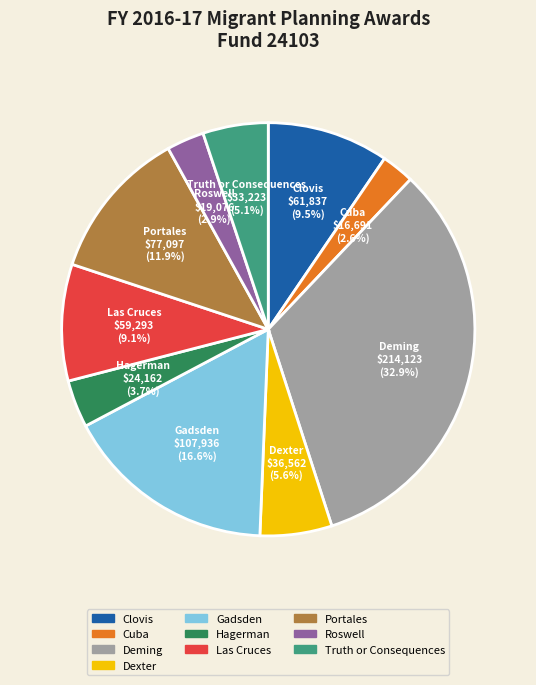

Combined, do Cuba and Clovis account for over 50%?

No